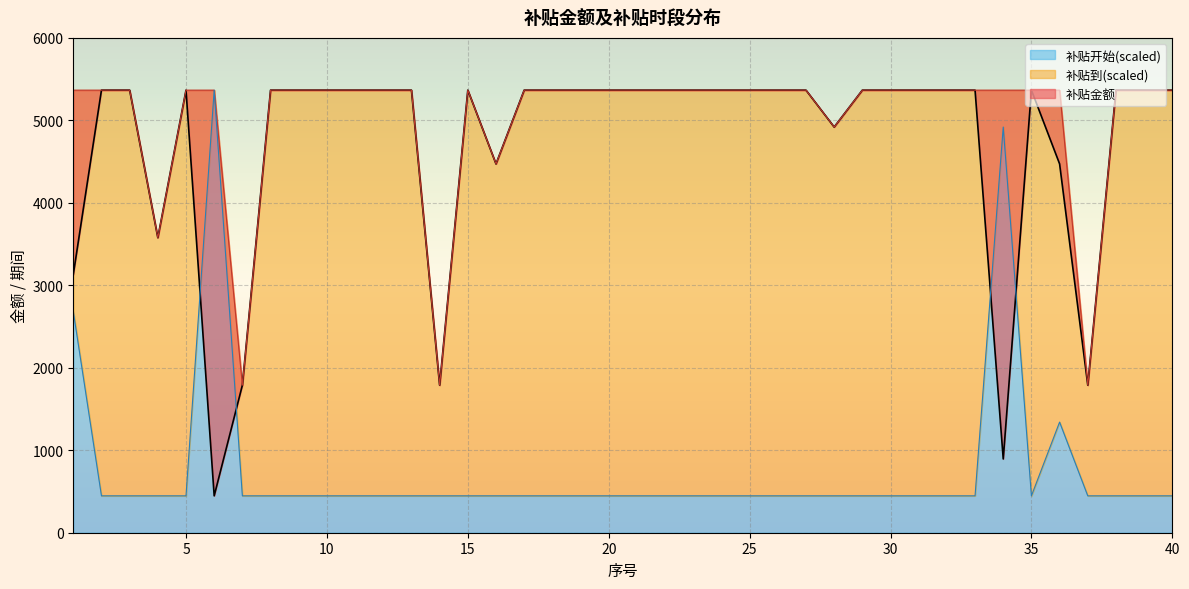

What is the greatest value displayed?

5366.4